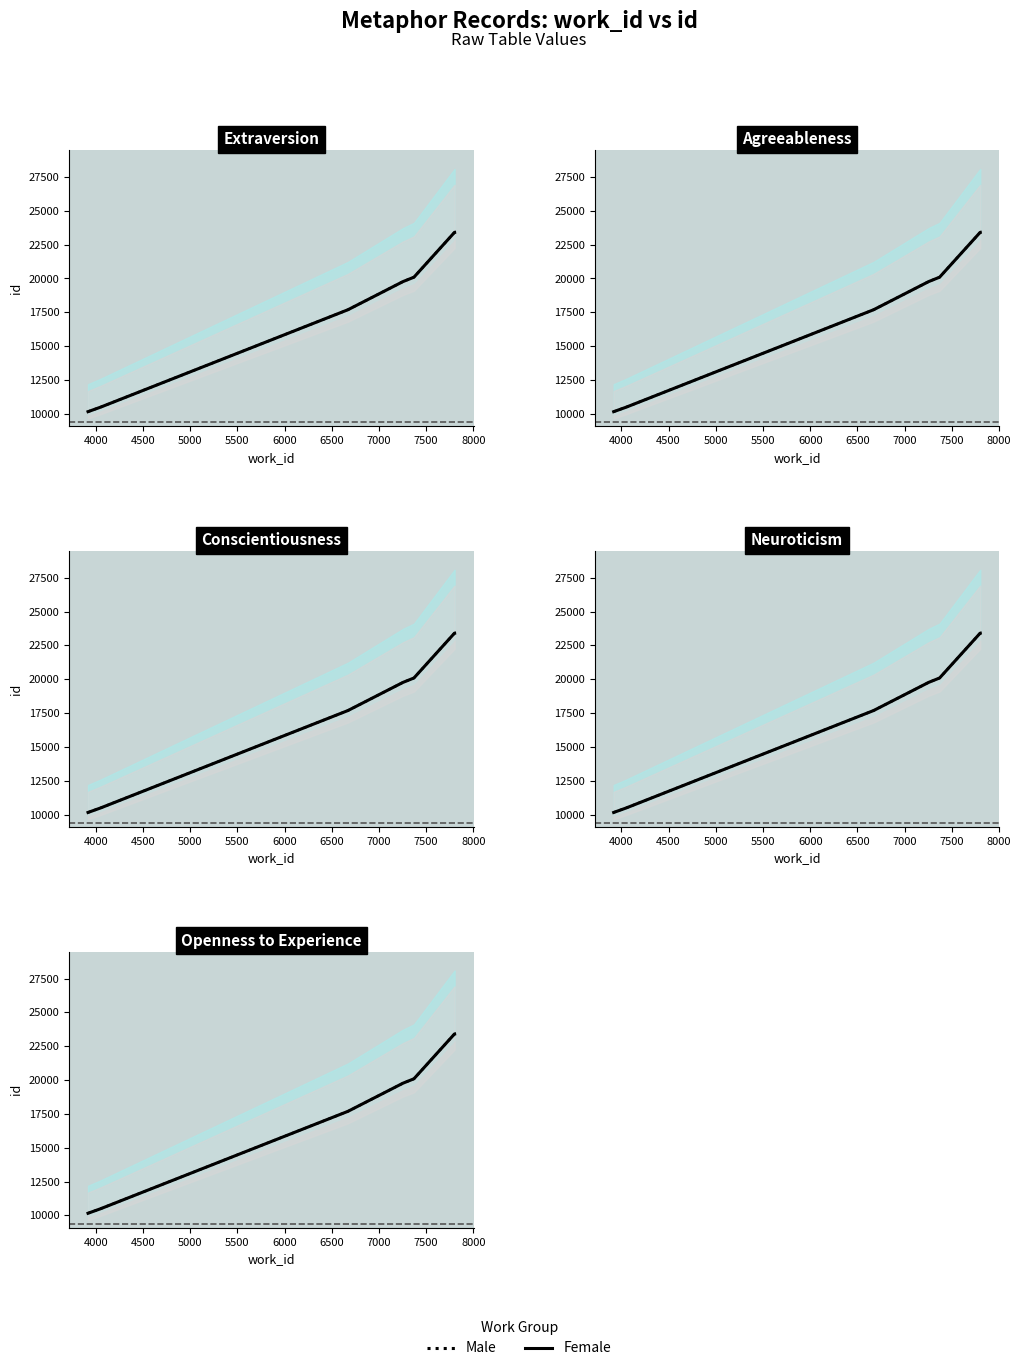

At how many categories does at least one series exceed 15761?

5